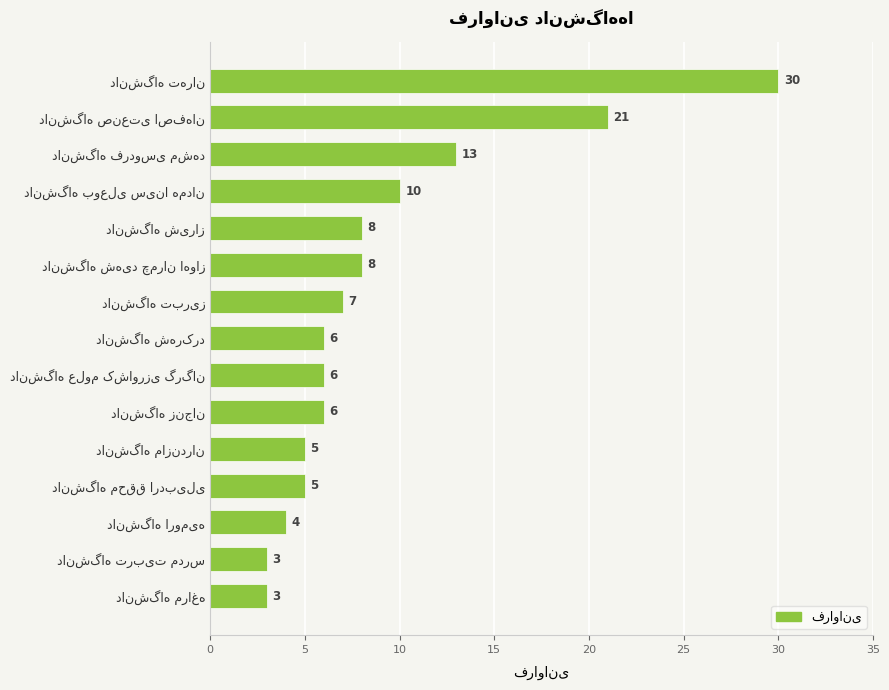

What is the sum of all values?

135